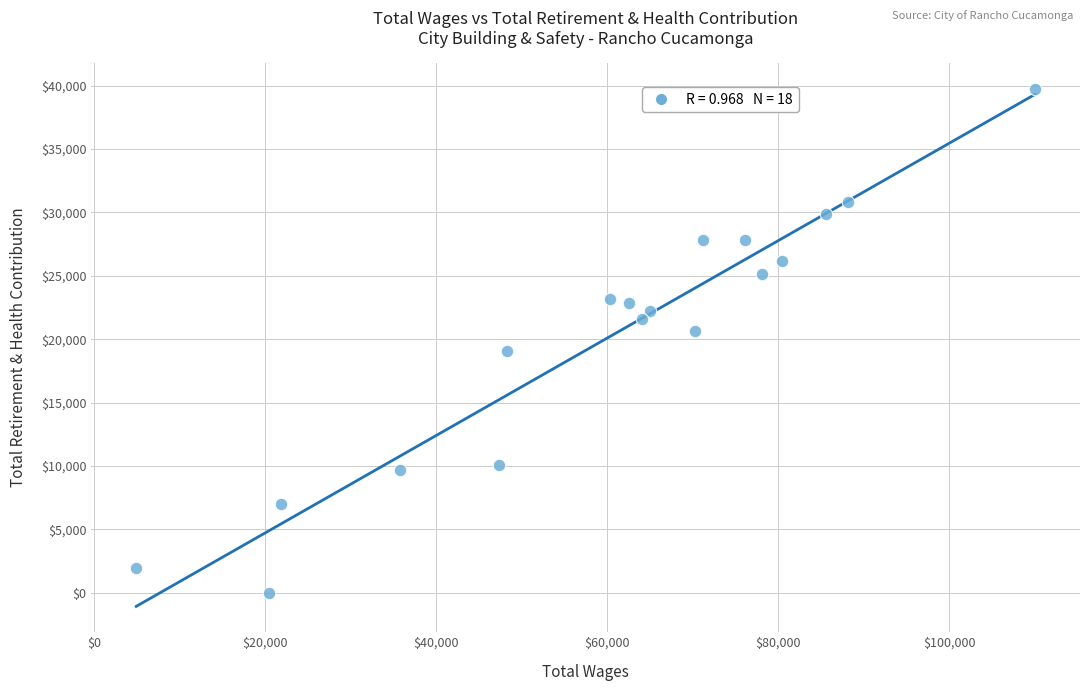

What is the range of X values (max minus min)?

105126